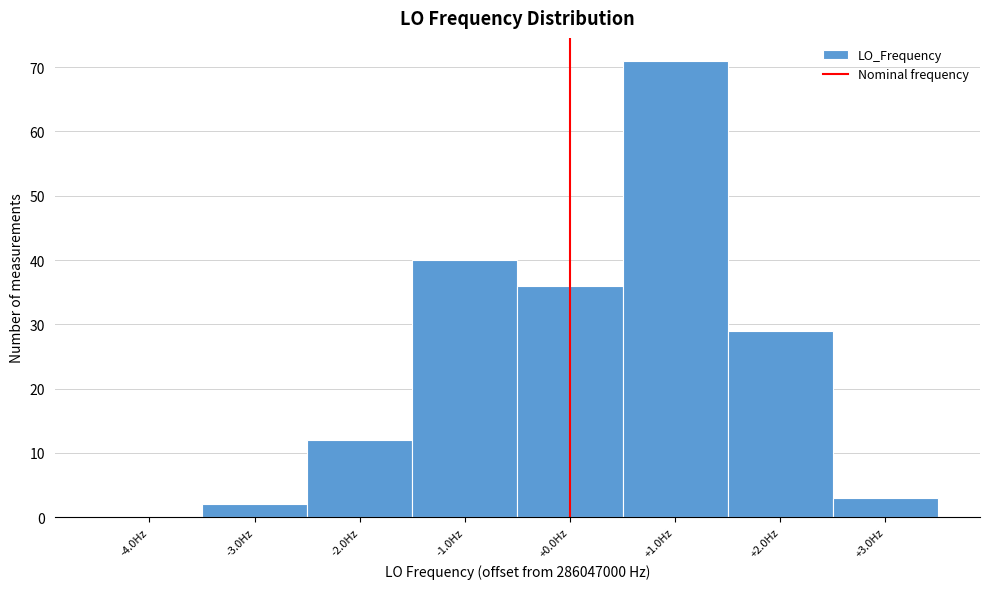

Over which range of the x-axis is the bar tallest?

0.5 to 1.5